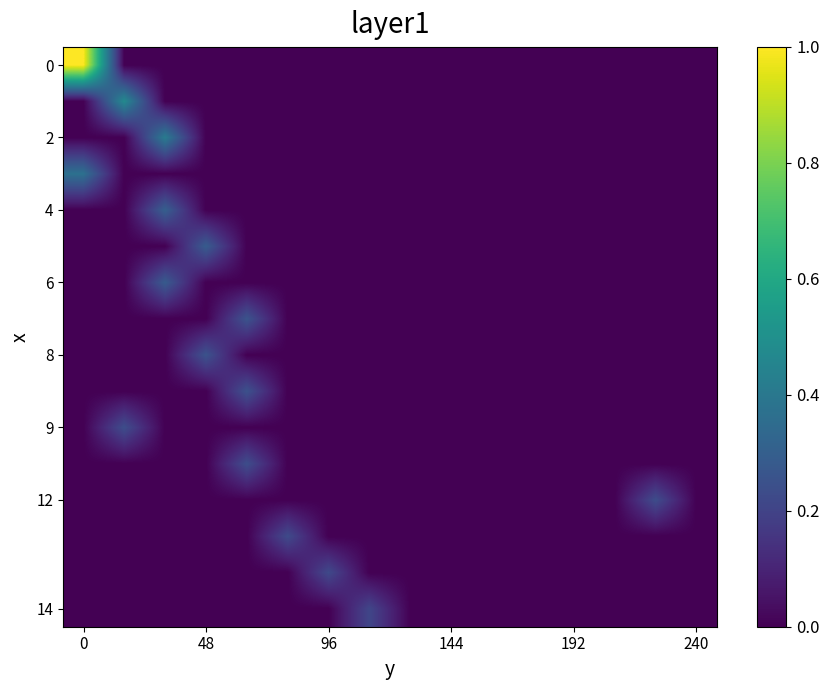

At how many categories does at least one series exceed 0?

9